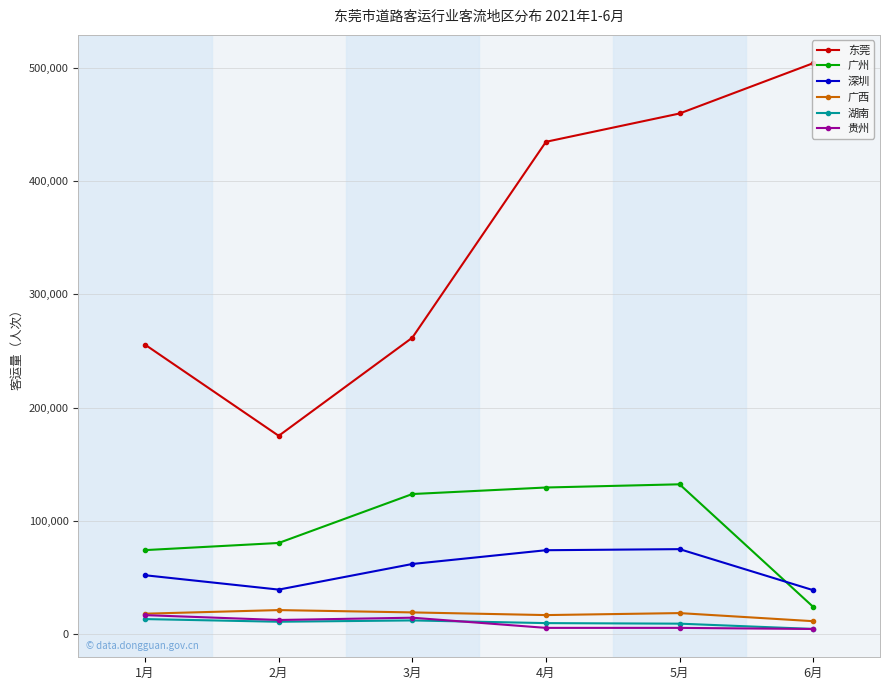

At which category is the sum across all series the highest?

5月